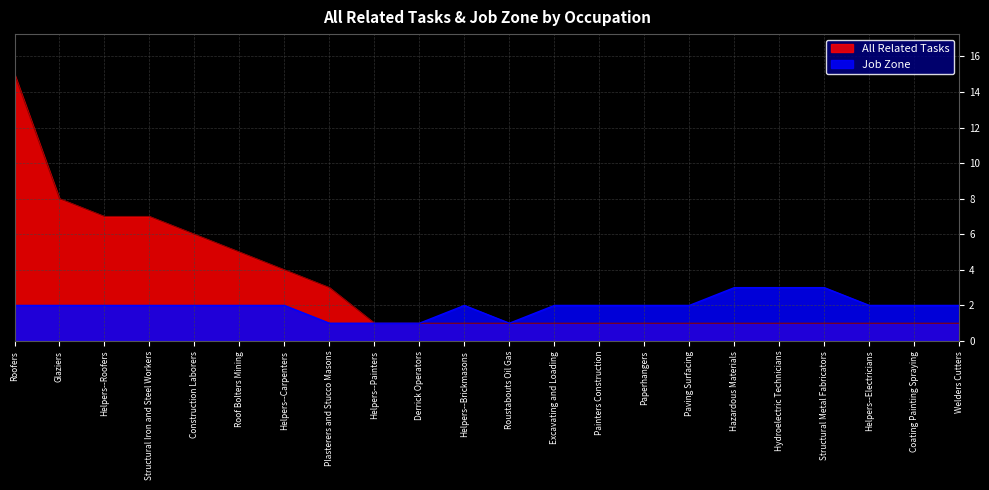

The All Related Tasks series shows 1 at Excavating and Loading. True or false?

True